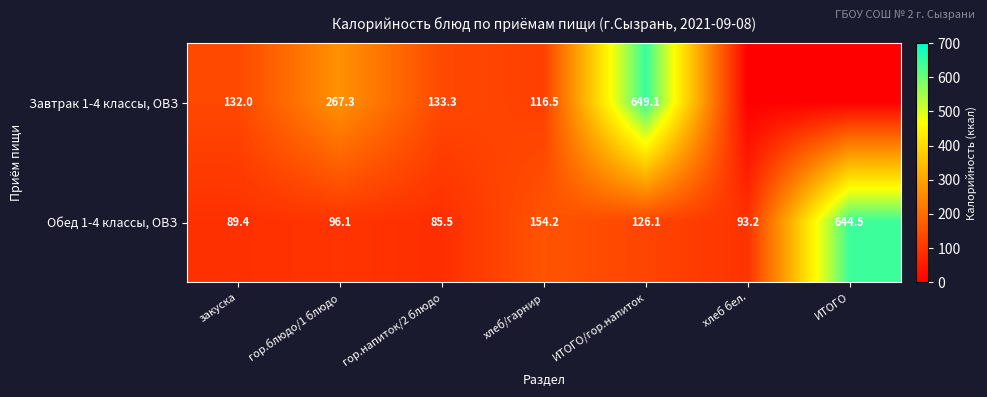

What is the difference between the second highest and second lowest values in the Обед 1-4 классы, ОВЗ series?

64.8